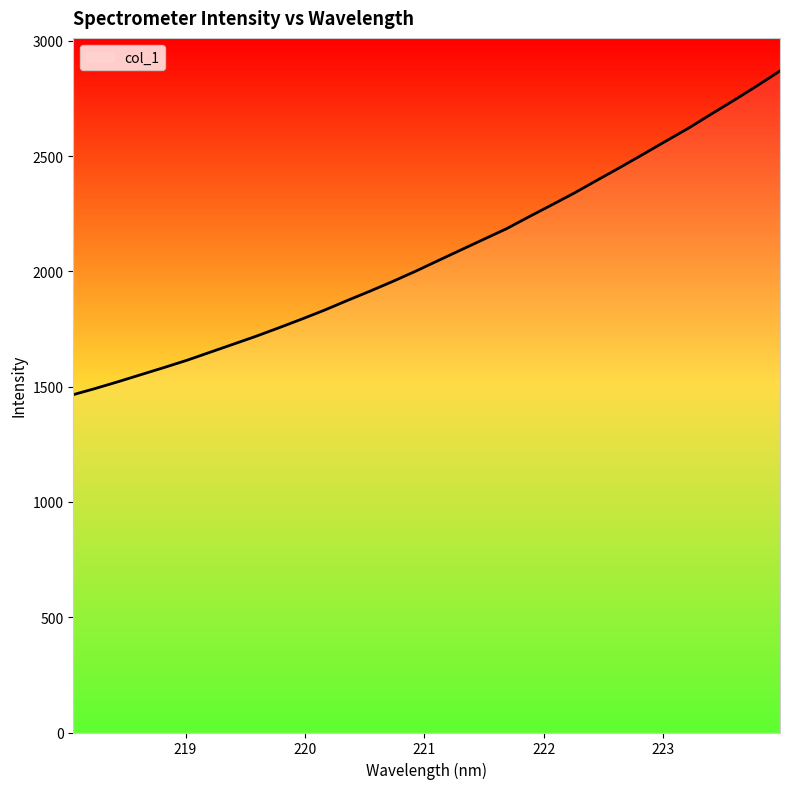

What is the difference between the maximum and minimum values?

1403.8